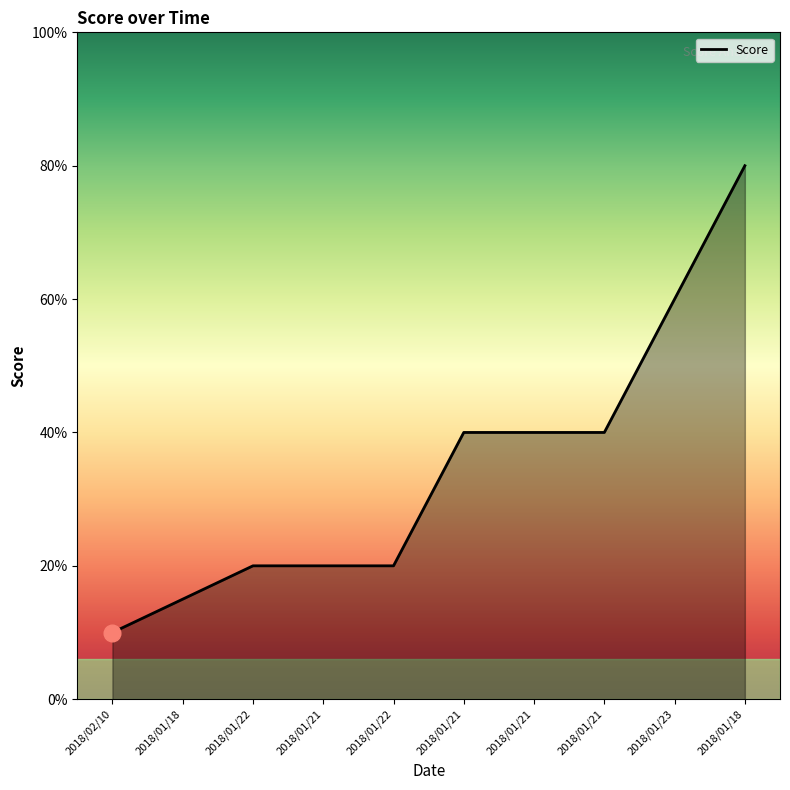

Approximately how many times larger is the value at 2018/01/21 compared to 2018/01/18?

0.2